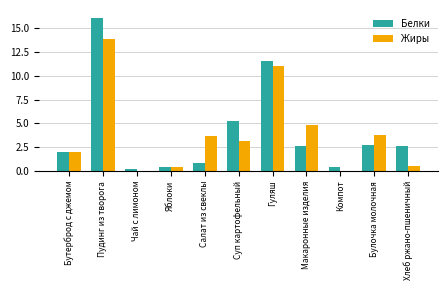

What is the sum of the Белки values at Гуляш and Булочка молочная?

14.3